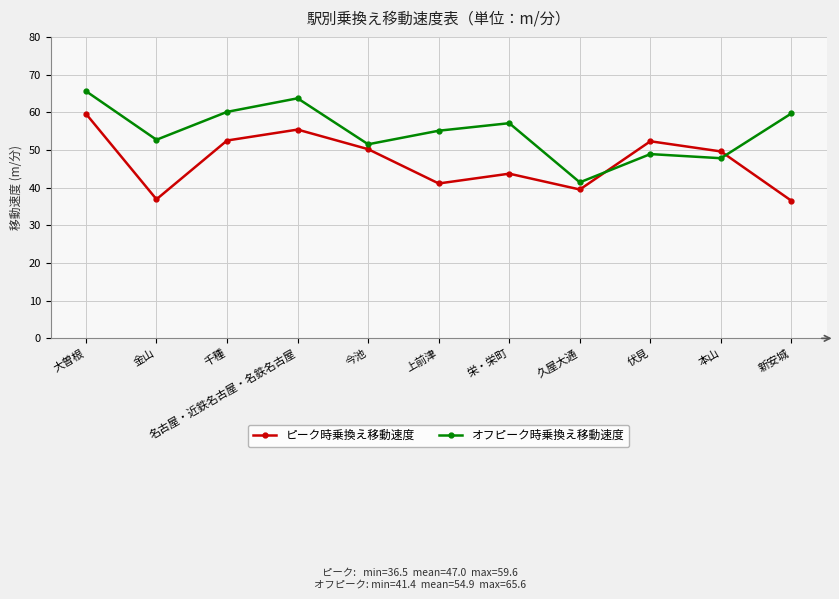

Rank the series at 名古屋・近鉄名古屋・名鉄名古屋 from highest to lowest value.

オフピーク時乗換え移動速度, ピーク時乗換え移動速度